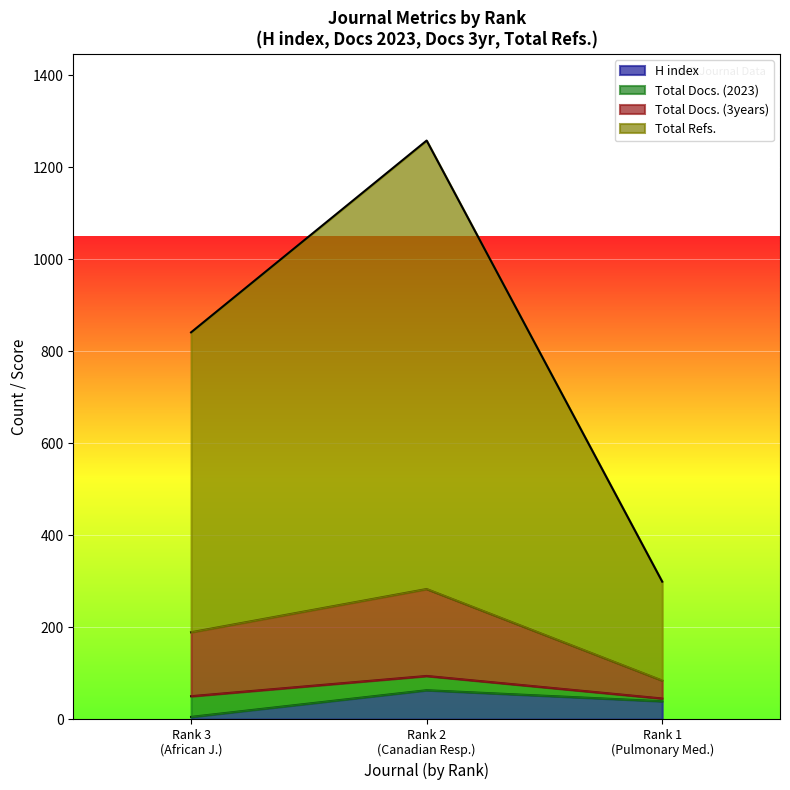

What is the highest value of the H index series?

63